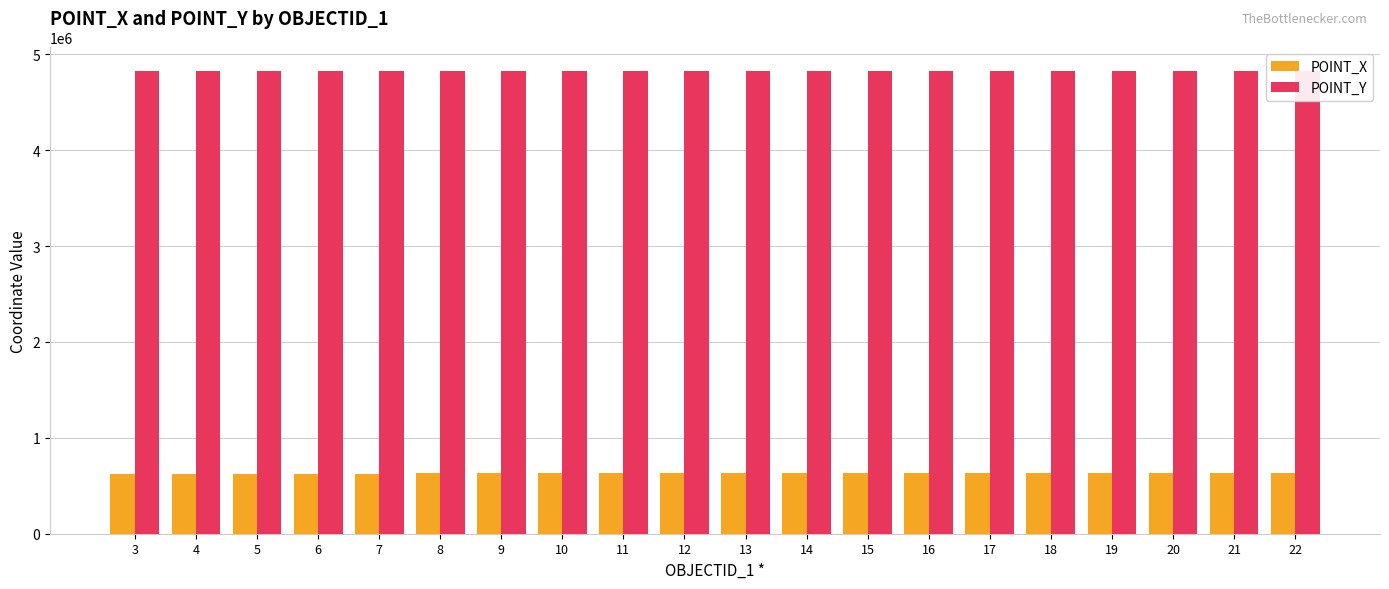

Where is POINT_X nearest to the value 628833?

8